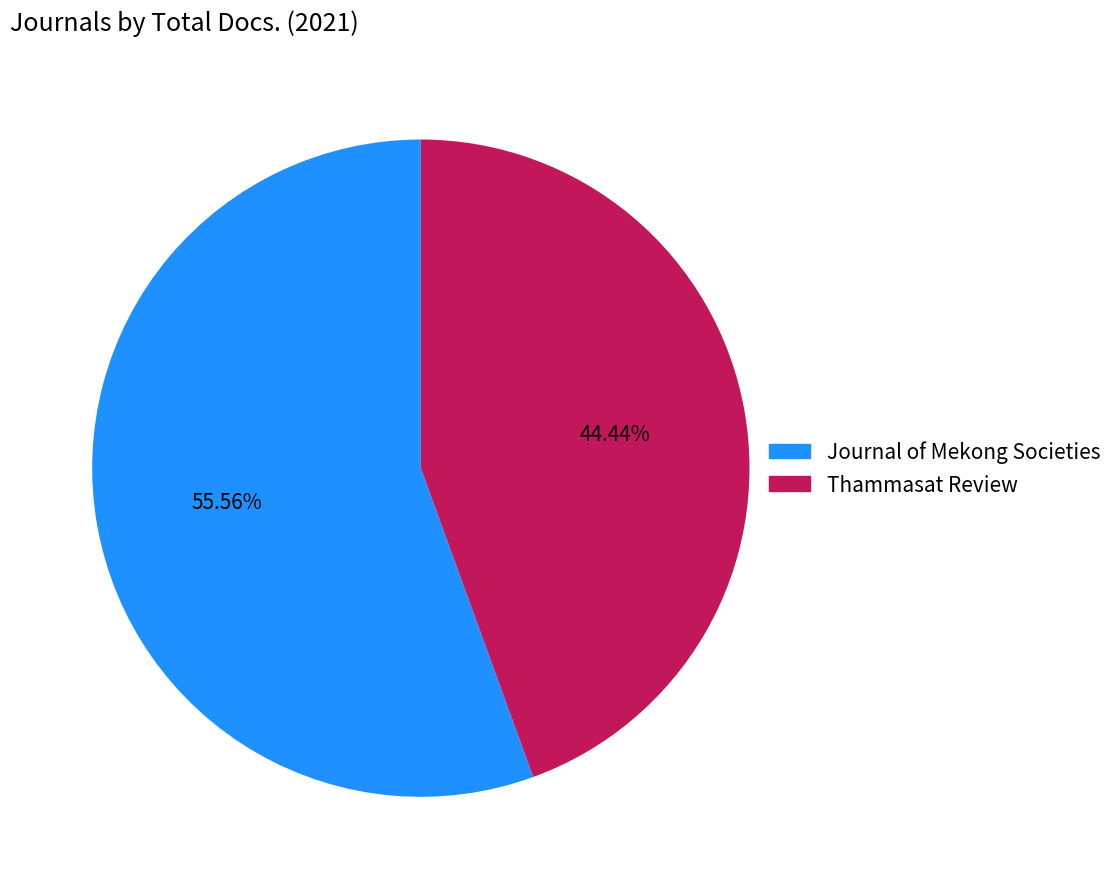

Which category has the smallest portion of the pie?

Thammasat Review